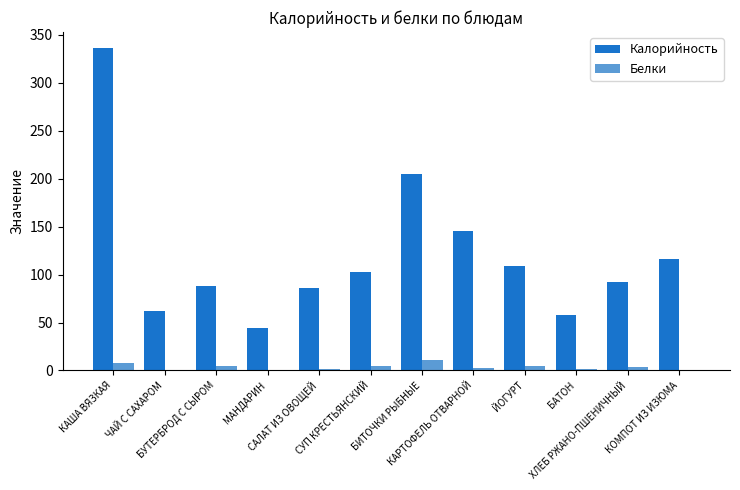

Are the bars horizontal?

No